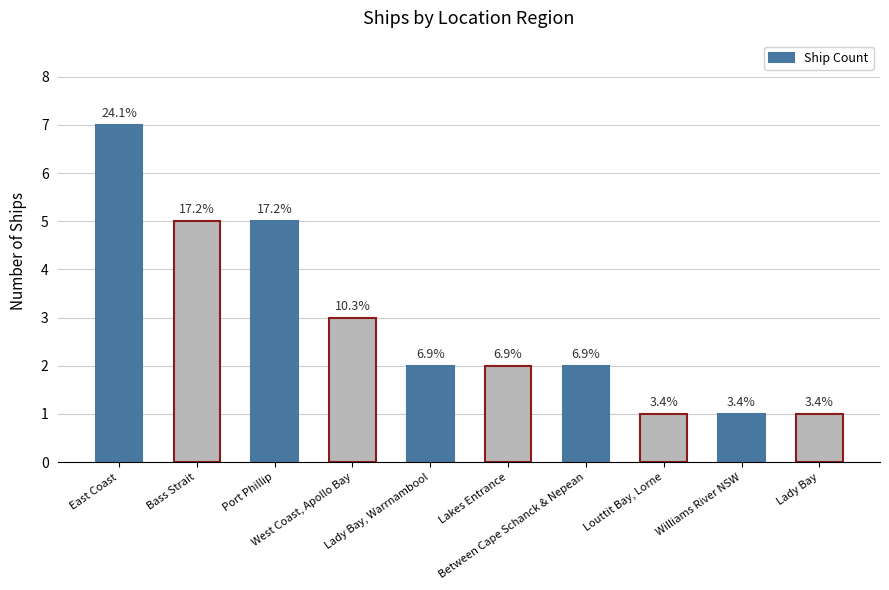

Between Bass Strait and Lady Bay, Warrnambool, which is larger?

Bass Strait